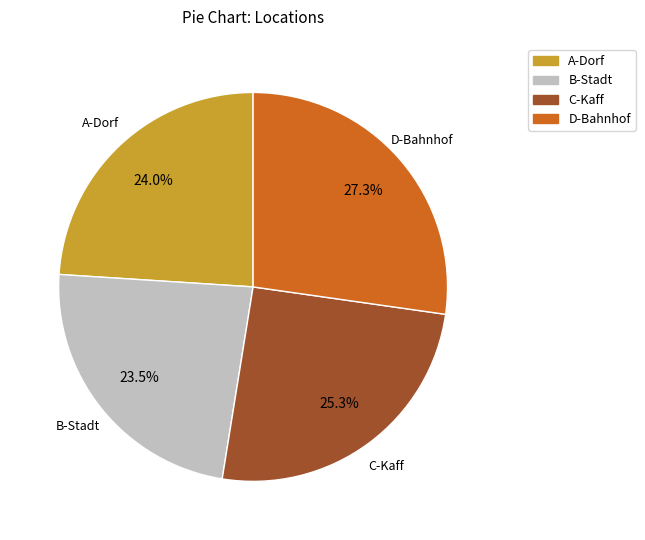

How many segments does this pie chart have?

4